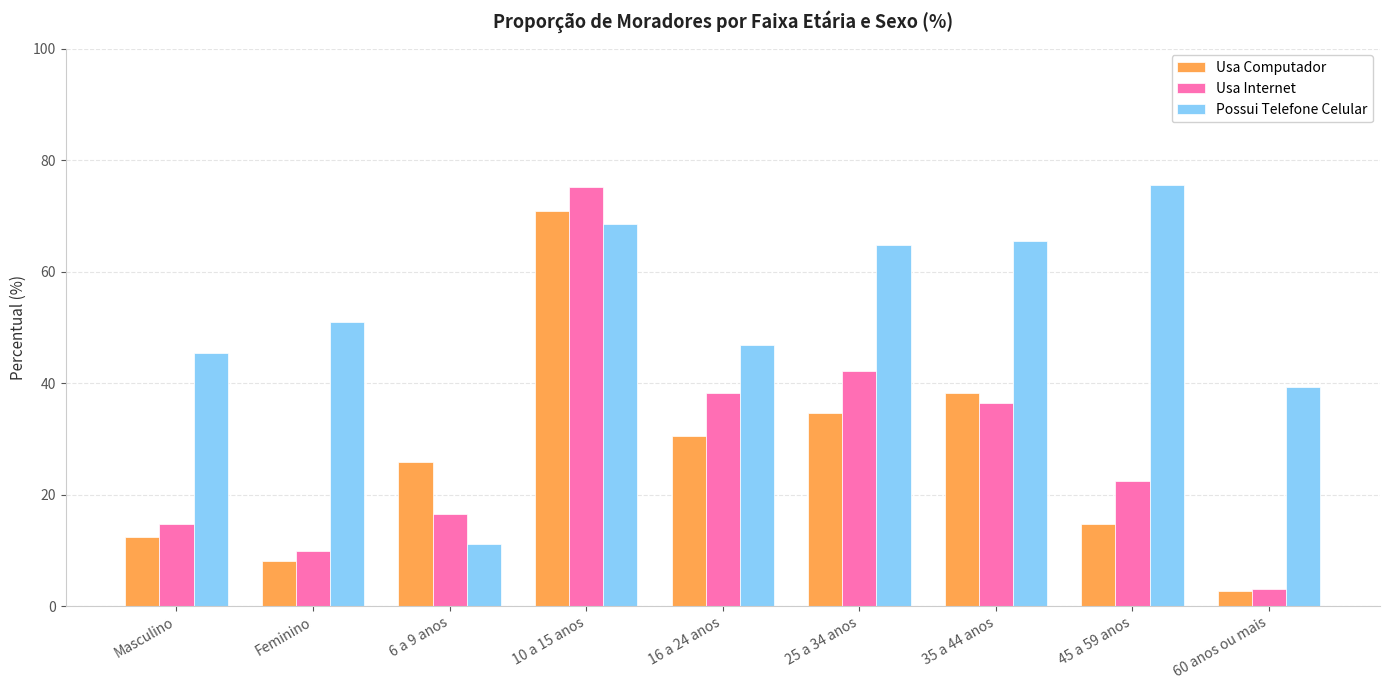

What is the spread (max minus min) of values at Feminino?

42.9